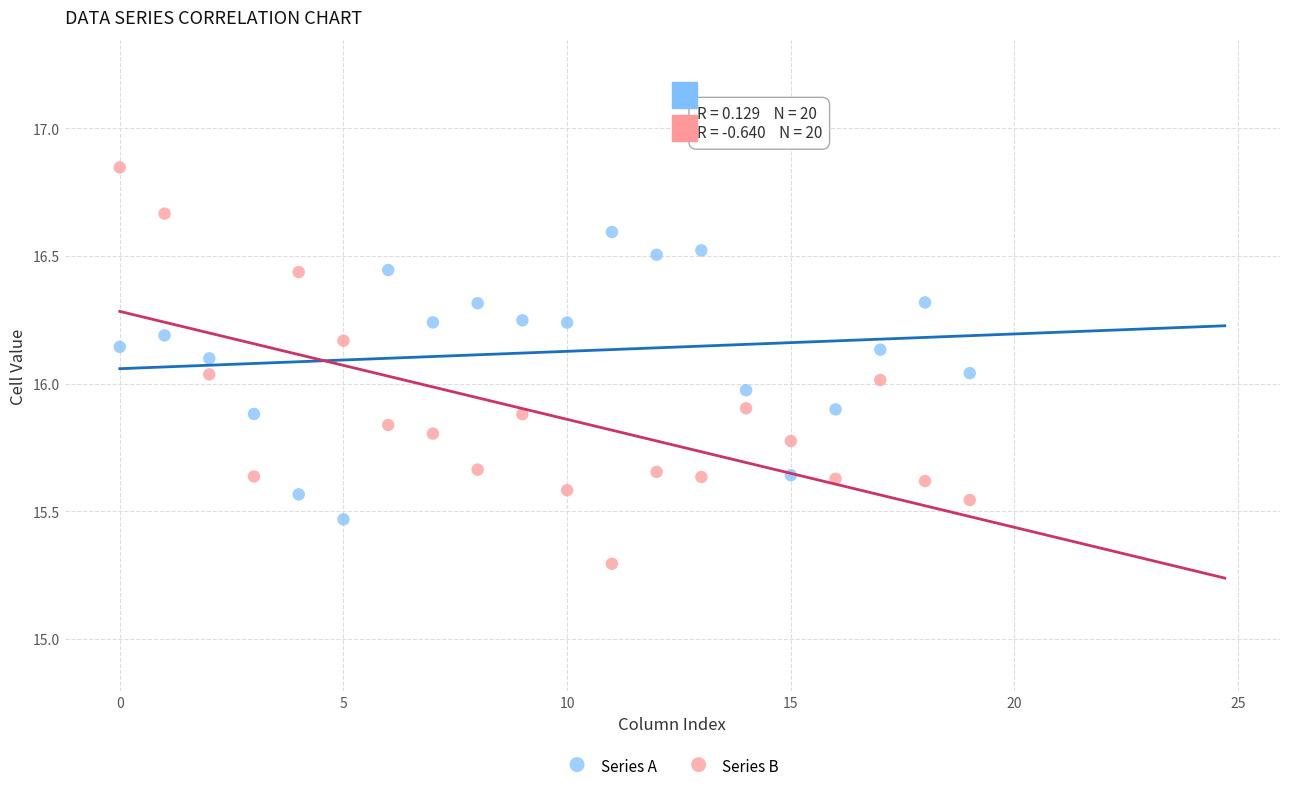

Which series reaches the maximum Y coordinate?

Series B